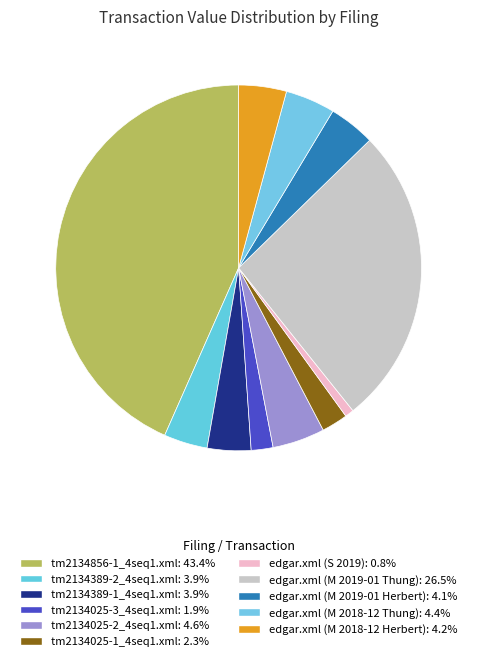

To the nearest percent, what portion does edgar.xml (M 2018-12 Herbert) represent?

4%